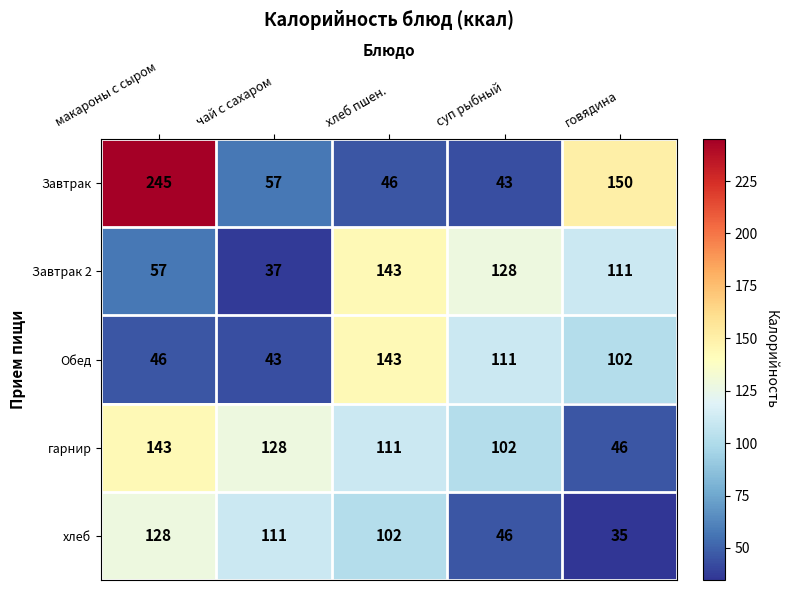

Where is Обед nearest to the value 93?

говядина